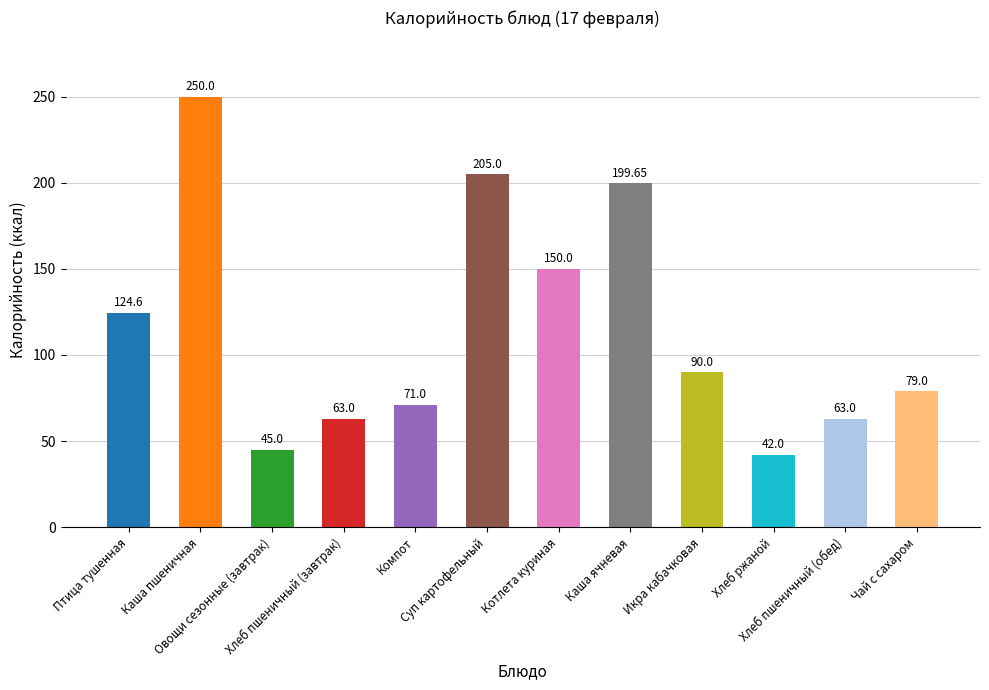

Reading left to right, transcribe all the data shown in this chart.

124.6	250.0	45.0	63.0	71.0	205.0	150.0	199.7	90.0	42.0	63.0	79.0